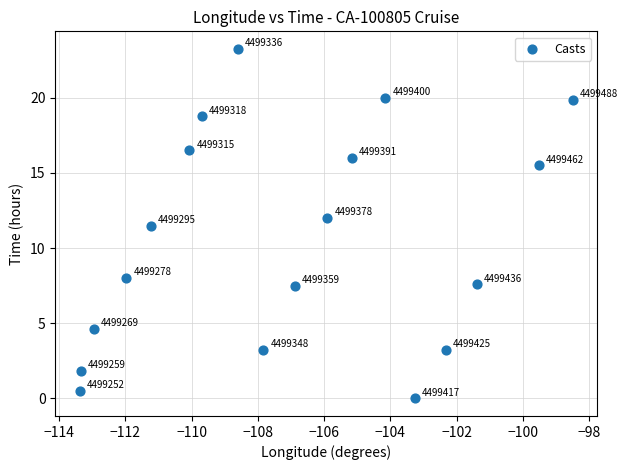

What Y value in the scatter plot is closest to 11?

11.5